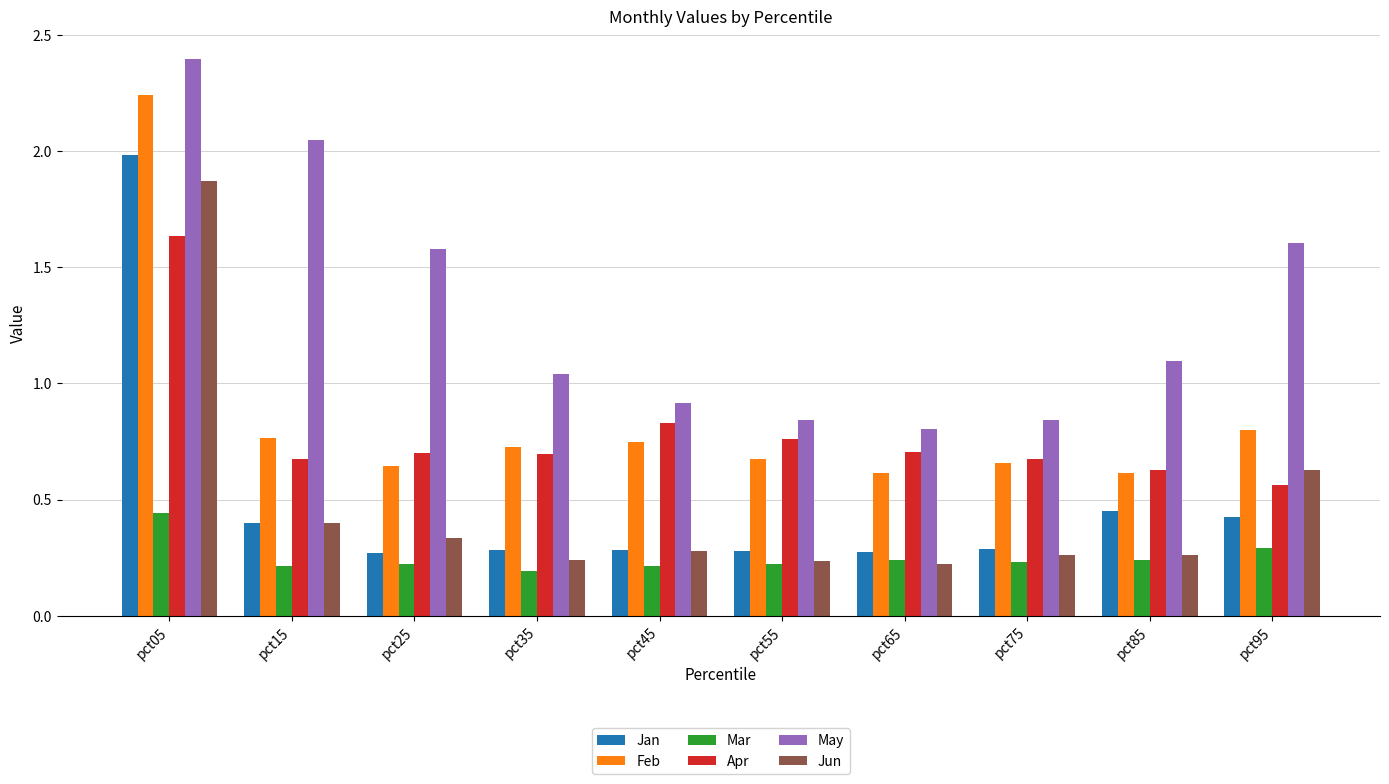

Are the bars grouped side by side (vs. stacked)?

Yes